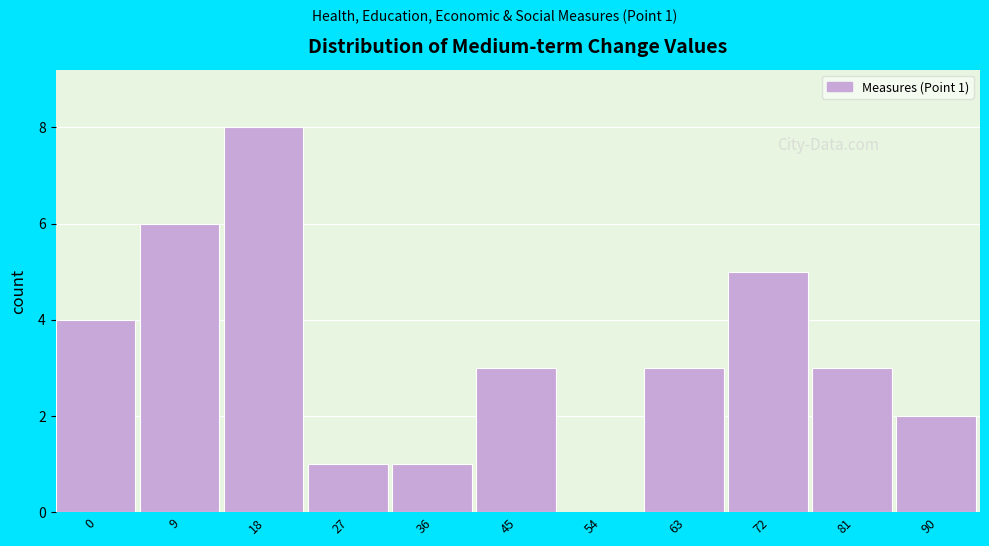

Reading left to right, list all the values displayed in this chart.

0=4	9=6	18=8	27=1	36=1	45=3	54=0	63=3	72=5	81=3	90=2